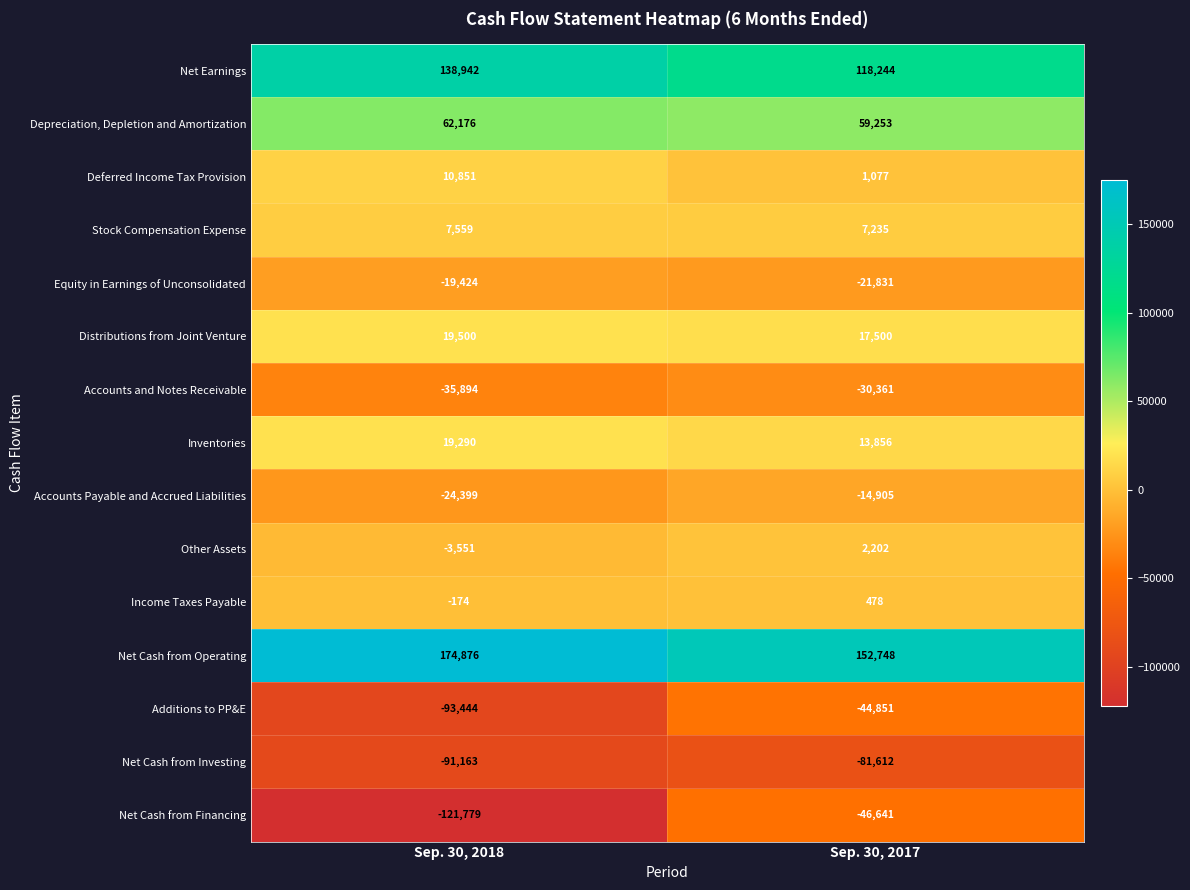

What is the highest value of the Income Taxes Payable series?

478